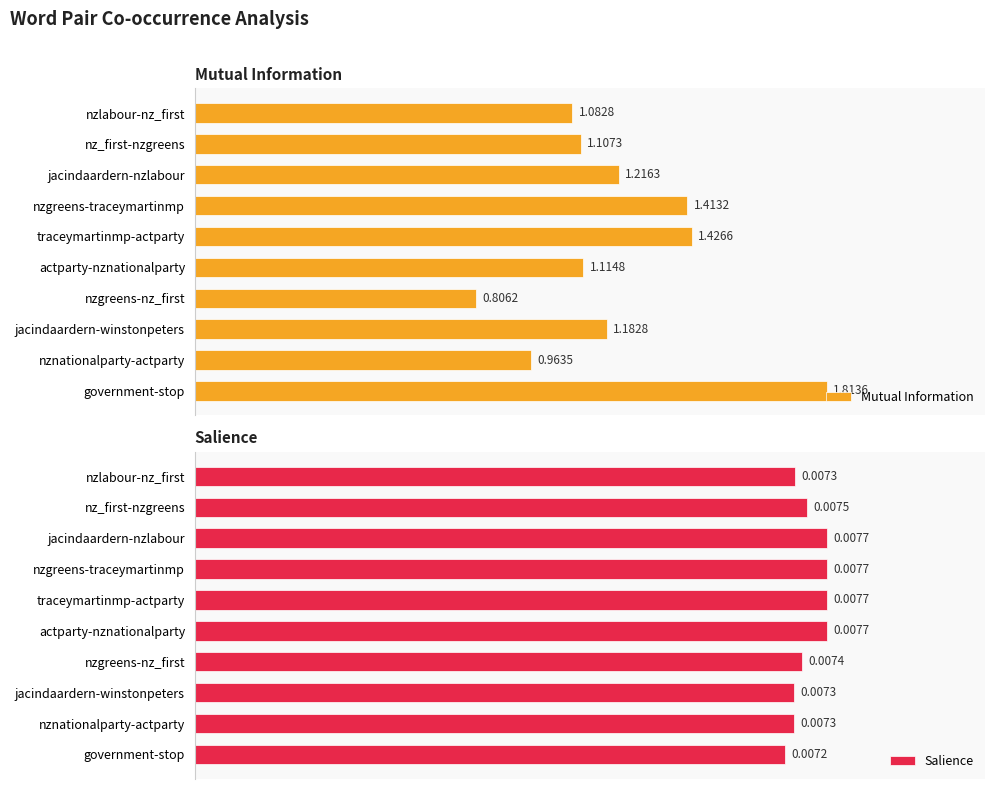

Reading left to right, extract all data points from this chart.

Mutual Information: 1.1	1.1	1.2	1.4	1.4	1.1	0.8	1.2	1.0	1.8
Salience: 0.0	0.0	0.0	0.0	0.0	0.0	0.0	0.0	0.0	0.0